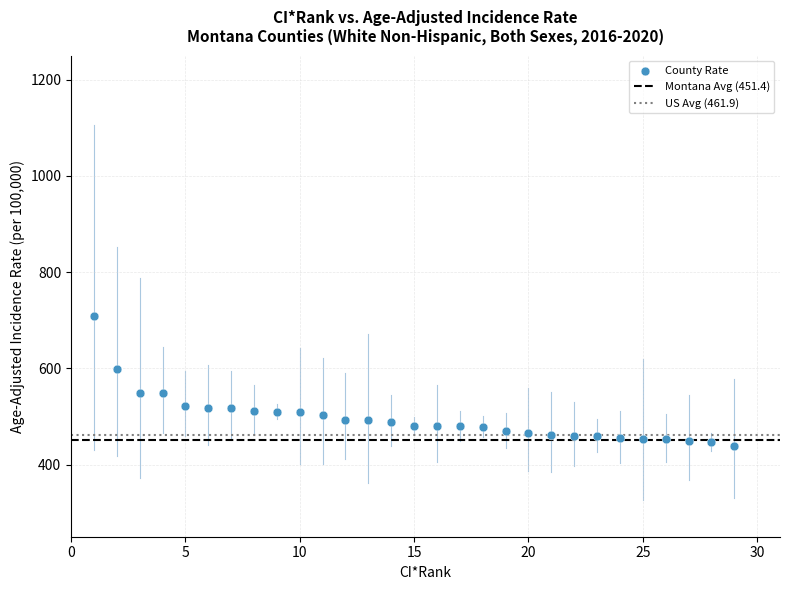

What is the range of Y values (max minus min)?

271.0